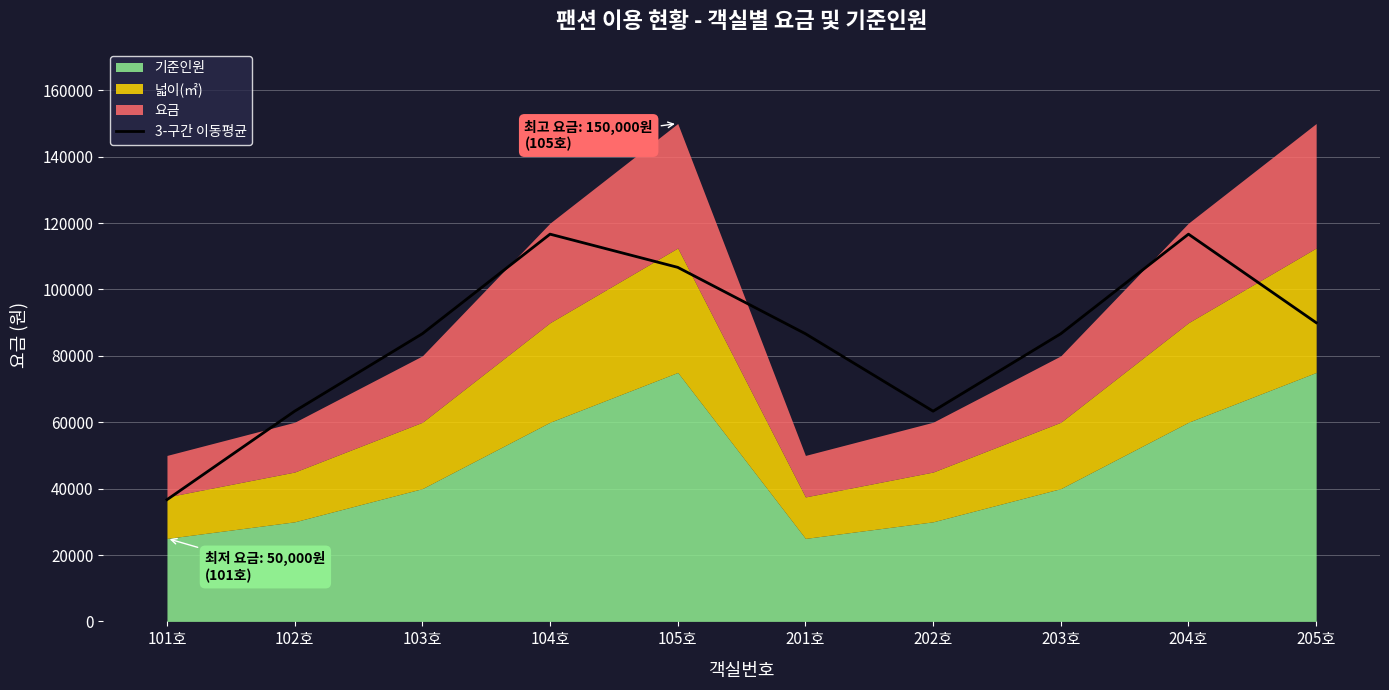

The value of 3-구간 이동평균 at 204호 is 157055.1. True or false?

False